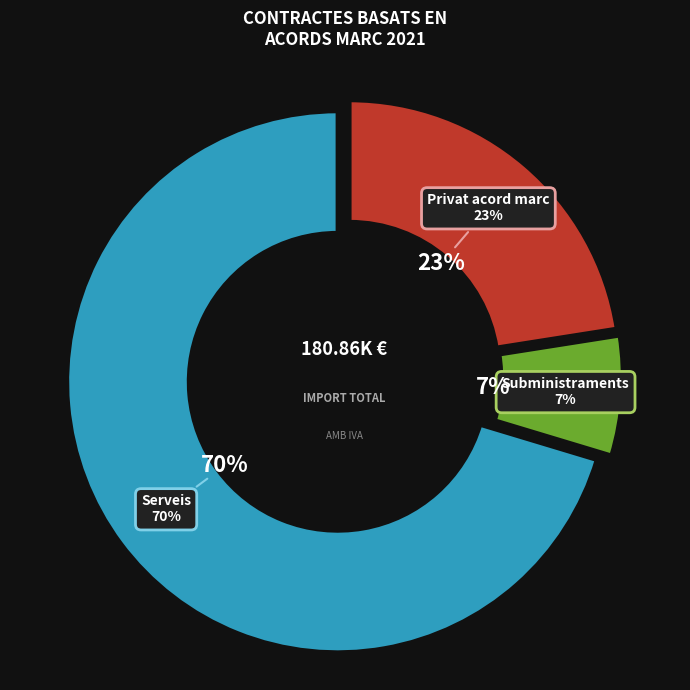

The Serveis Socials slice represents 20% of the pie. True or false?

False